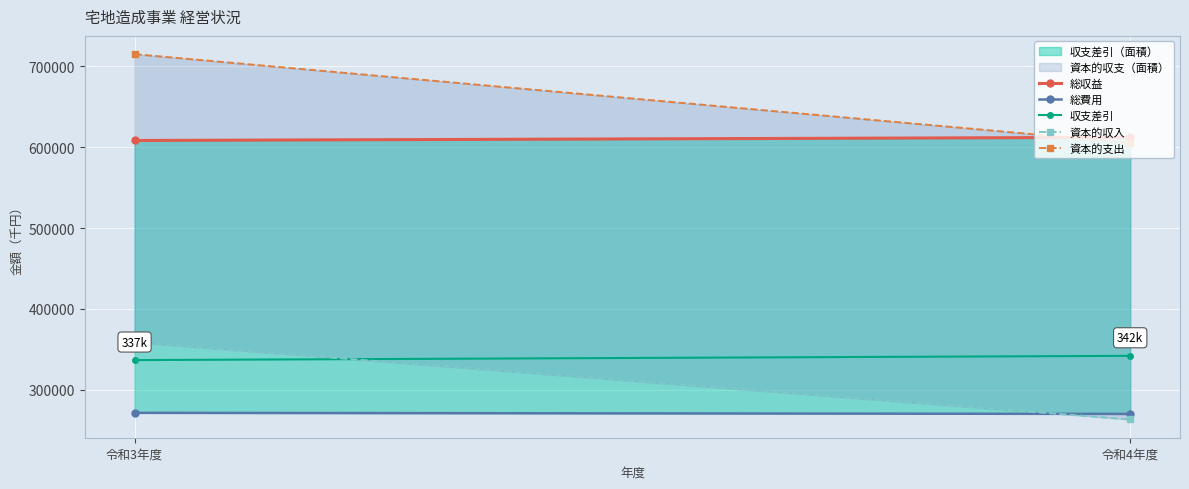

True or false: 総収益 has a value of 420773 at 令和3年度.

False